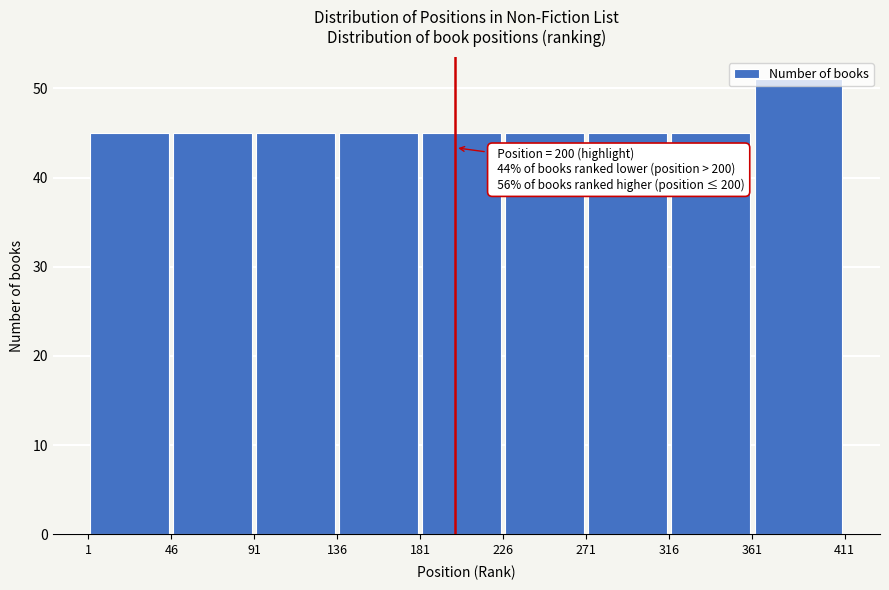

Over which range of the x-axis is the bar tallest?

361 to 411